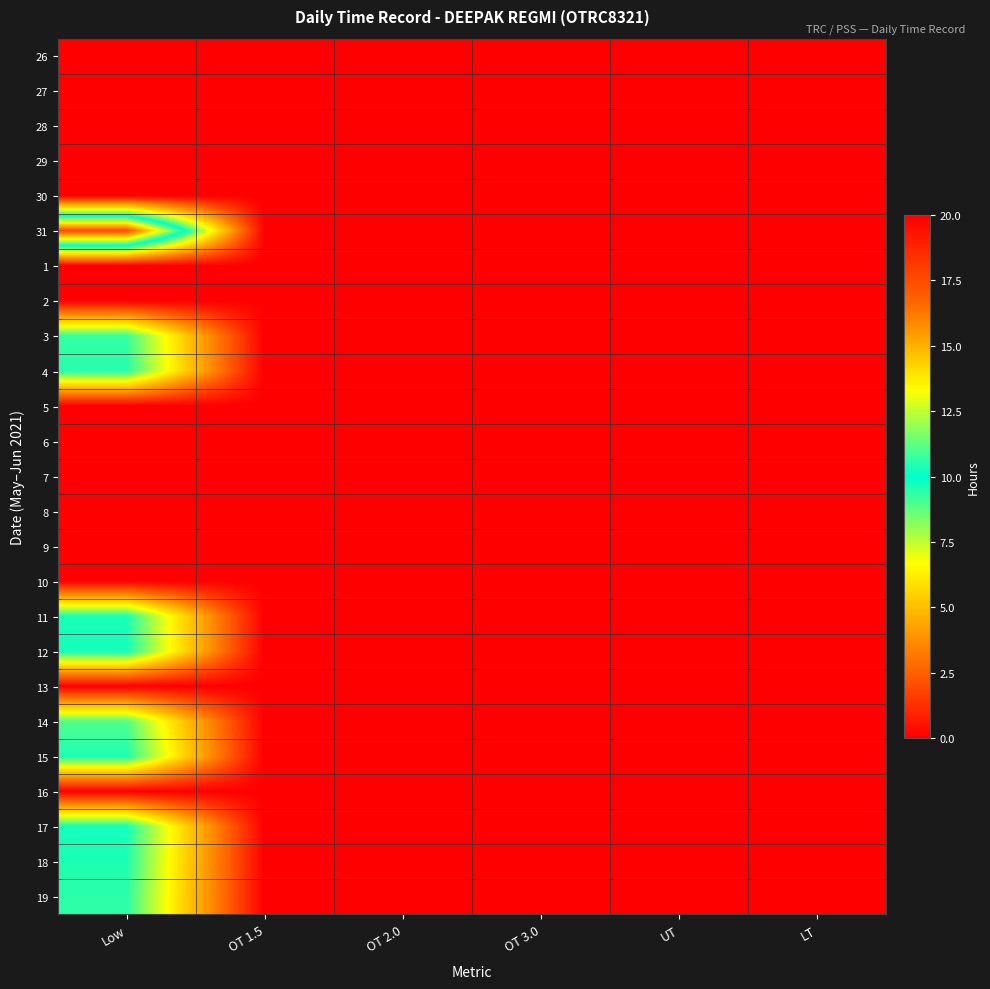

Reading left to right, extract all data points from this chart.

26: Low=0.0	OT 1.5=0.0	OT 2.0=0.0	OT 3.0=0.0	UT=0.0	LT=0.0
27: Low=0.0	OT 1.5=0.0	OT 2.0=0.0	OT 3.0=0.0	UT=0.0	LT=0.0
28: Low=0.0	OT 1.5=0.0	OT 2.0=0.0	OT 3.0=0.0	UT=0.0	LT=0.0
29: Low=0.0	OT 1.5=0.0	OT 2.0=0.0	OT 3.0=0.0	UT=0.0	LT=0.0
30: Low=0.0	OT 1.5=0.0	OT 2.0=0.0	OT 3.0=0.0	UT=0.0	LT=0.0
31: Low=17.4	OT 1.5=0.0	OT 2.0=0.0	OT 3.0=0.0	UT=0.0	LT=0.0
1: Low=0.0	OT 1.5=0.0	OT 2.0=0.0	OT 3.0=0.0	UT=0.0	LT=0.0
2: Low=0.0	OT 1.5=0.0	OT 2.0=0.0	OT 3.0=0.0	UT=0.0	LT=0.0
3: Low=9.3	OT 1.5=0.0	OT 2.0=0.0	OT 3.0=0.0	UT=0.0	LT=0.0
4: Low=9.5	OT 1.5=0.0	OT 2.0=0.0	OT 3.0=0.0	UT=0.0	LT=0.0
5: Low=0.0	OT 1.5=0.0	OT 2.0=0.0	OT 3.0=0.0	UT=0.0	LT=0.0
6: Low=0.0	OT 1.5=0.0	OT 2.0=0.0	OT 3.0=0.0	UT=0.0	LT=0.0
7: Low=0.0	OT 1.5=0.0	OT 2.0=0.0	OT 3.0=0.0	UT=0.0	LT=0.0
8: Low=0.0	OT 1.5=0.0	OT 2.0=0.0	OT 3.0=0.0	UT=0.0	LT=0.0
9: Low=0.0	OT 1.5=0.0	OT 2.0=0.0	OT 3.0=0.0	UT=0.0	LT=0.0
10: Low=0.0	OT 1.5=0.0	OT 2.0=0.0	OT 3.0=0.0	UT=0.0	LT=0.0
11: Low=9.7	OT 1.5=0.0	OT 2.0=0.0	OT 3.0=0.0	UT=0.0	LT=0.0
12: Low=9.8	OT 1.5=0.0	OT 2.0=0.0	OT 3.0=0.0	UT=0.0	LT=0.0
13: Low=0.0	OT 1.5=0.0	OT 2.0=0.0	OT 3.0=0.0	UT=0.0	LT=0.0
14: Low=8.9	OT 1.5=0.0	OT 2.0=0.0	OT 3.0=0.0	UT=0.0	LT=0.0
15: Low=9.6	OT 1.5=0.0	OT 2.0=0.0	OT 3.0=0.0	UT=0.0	LT=0.0
16: Low=0.0	OT 1.5=0.0	OT 2.0=0.0	OT 3.0=0.0	UT=0.0	LT=0.0
17: Low=9.7	OT 1.5=0.0	OT 2.0=0.0	OT 3.0=0.0	UT=0.0	LT=0.0
18: Low=9.6	OT 1.5=0.0	OT 2.0=0.0	OT 3.0=0.0	UT=0.0	LT=0.0
19: Low=9.4	OT 1.5=0.0	OT 2.0=0.0	OT 3.0=0.0	UT=0.0	LT=0.0